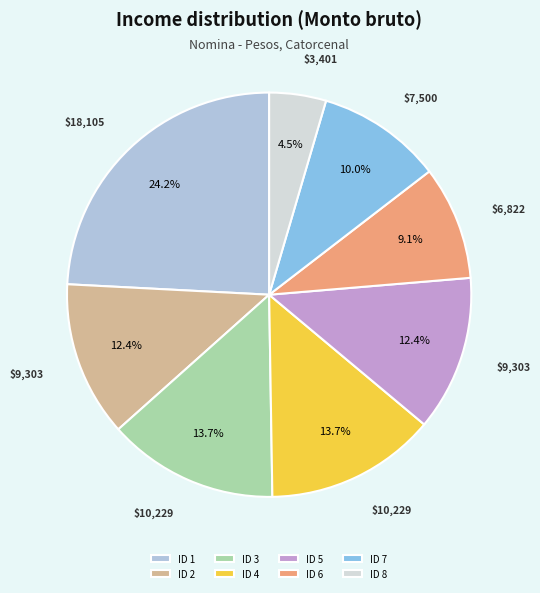

Does ID 4 account for over 50% of the chart?

No